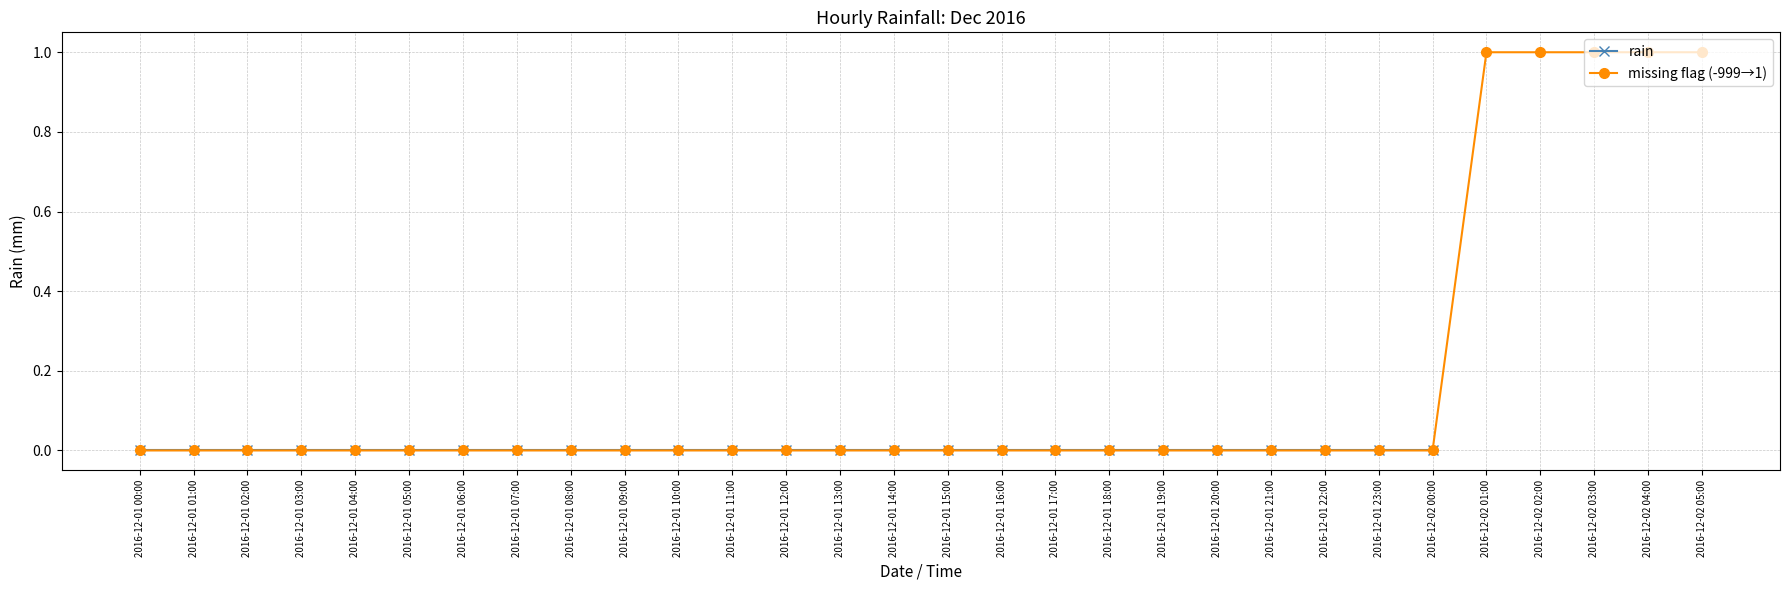

What is the label of the 26th point from the left?

2016-12-02 01:00